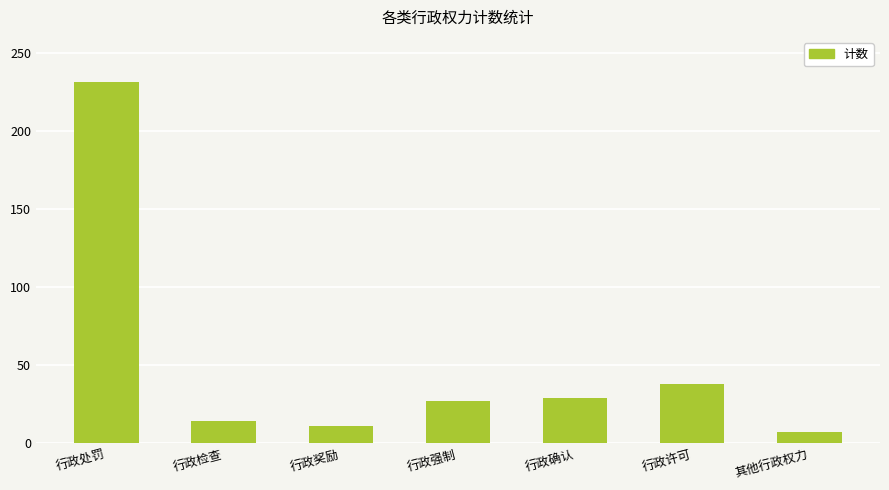

Reading left to right, list all the values displayed in this chart.

231	14	11	27	29	38	7